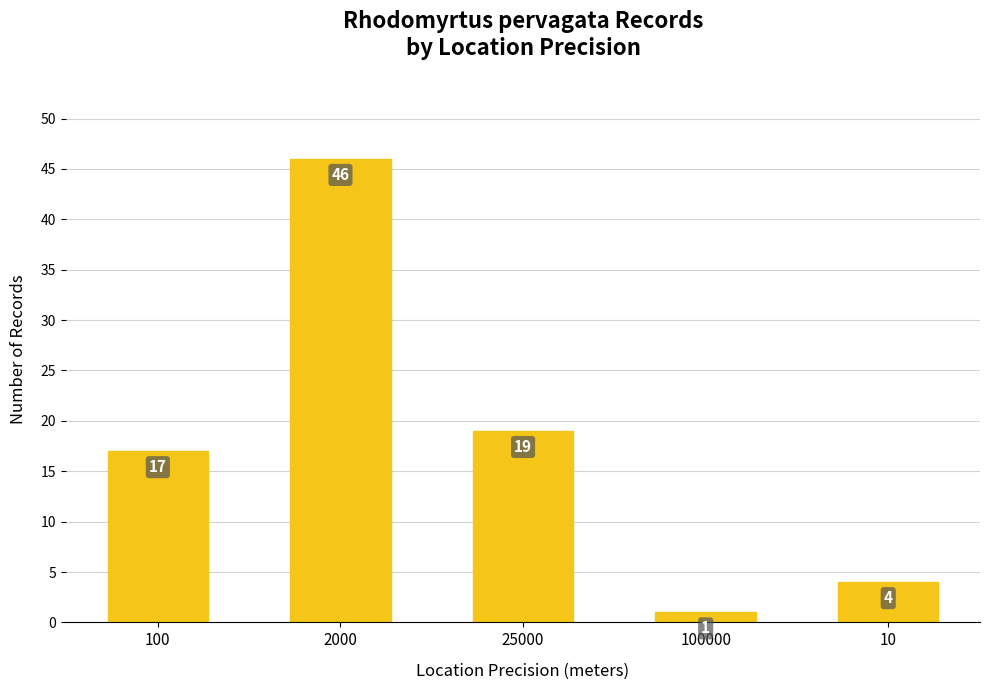

The chart shows a value of 19 at 25000. True or false?

True